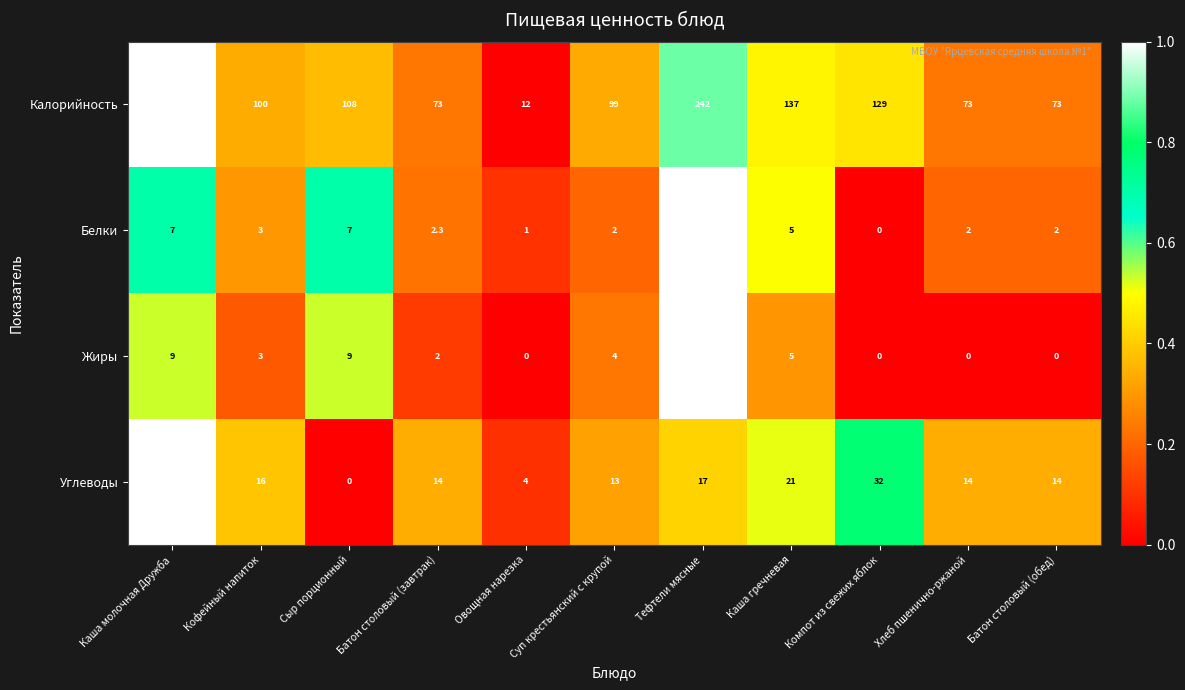

What is the difference between the highest and lowest values at Кофейный напиток?

97.0